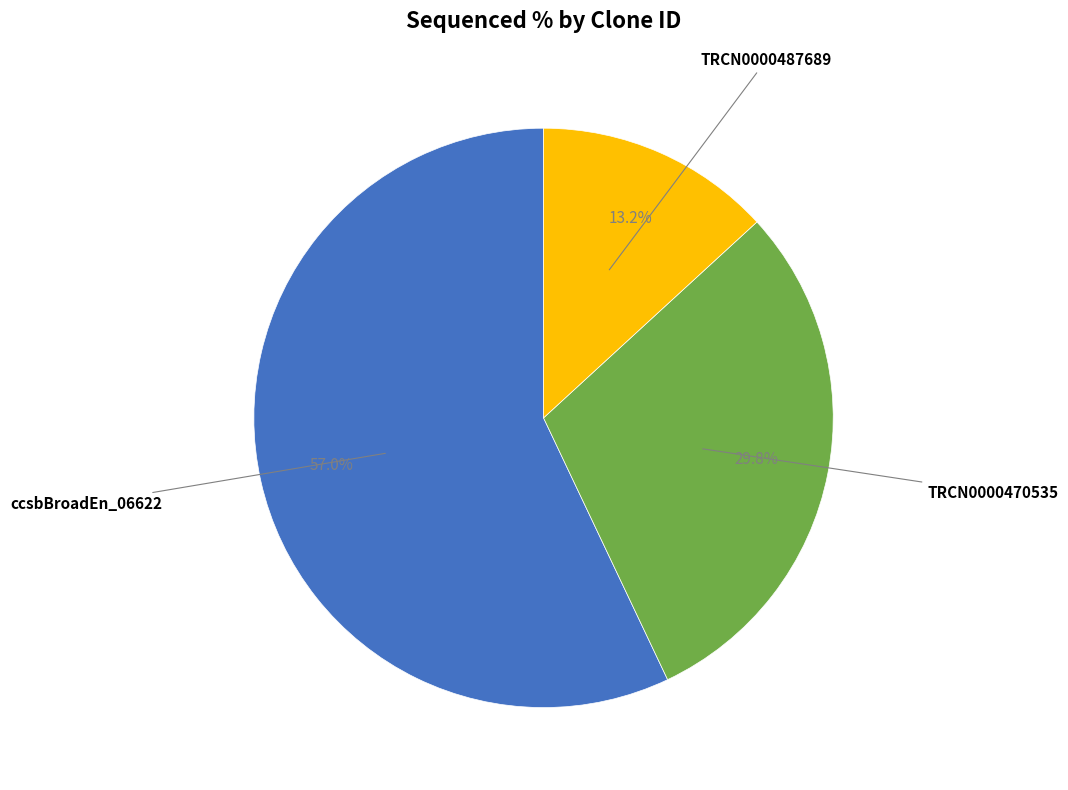

Is there a majority slice in this chart?

Yes